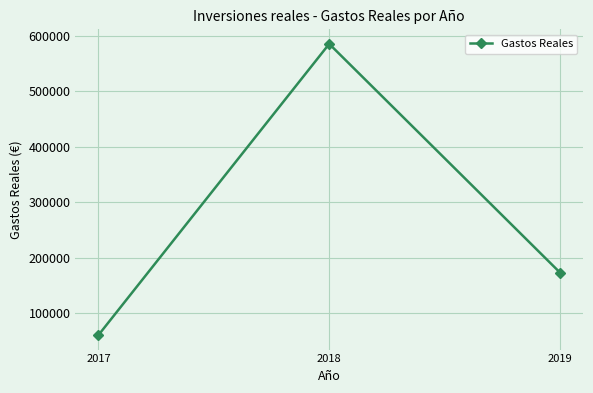

What is the change in value from 2018 to 2019?

-412208.3